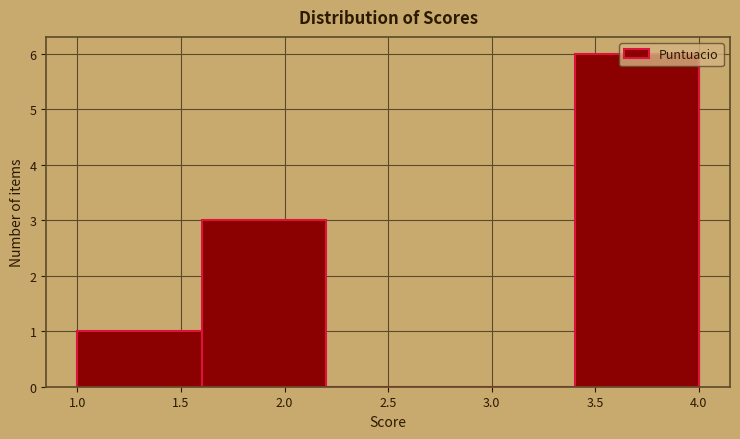

Reading left to right, transcribe this chart: for each bar, give the range it covers on the x-axis and its height. The values are not printed on the chart, so give them approximately, as read against the axis.

1.0 to 1.6: 1
1.6 to 2.2: 3
2.2 to 2.8: 0
2.8 to 3.4: 0
3.4 to 4.0: 6